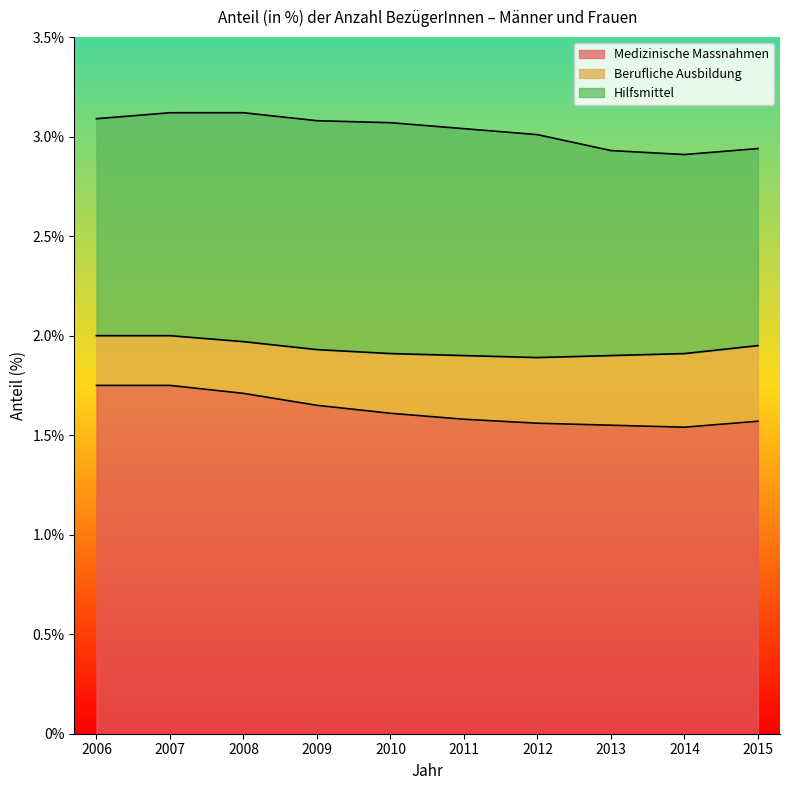

Rank the categories by Medizinische Massnahmen value from lowest to highest.

2014, 2013, 2012, 2015, 2011, 2010, 2009, 2008, 2006, 2007